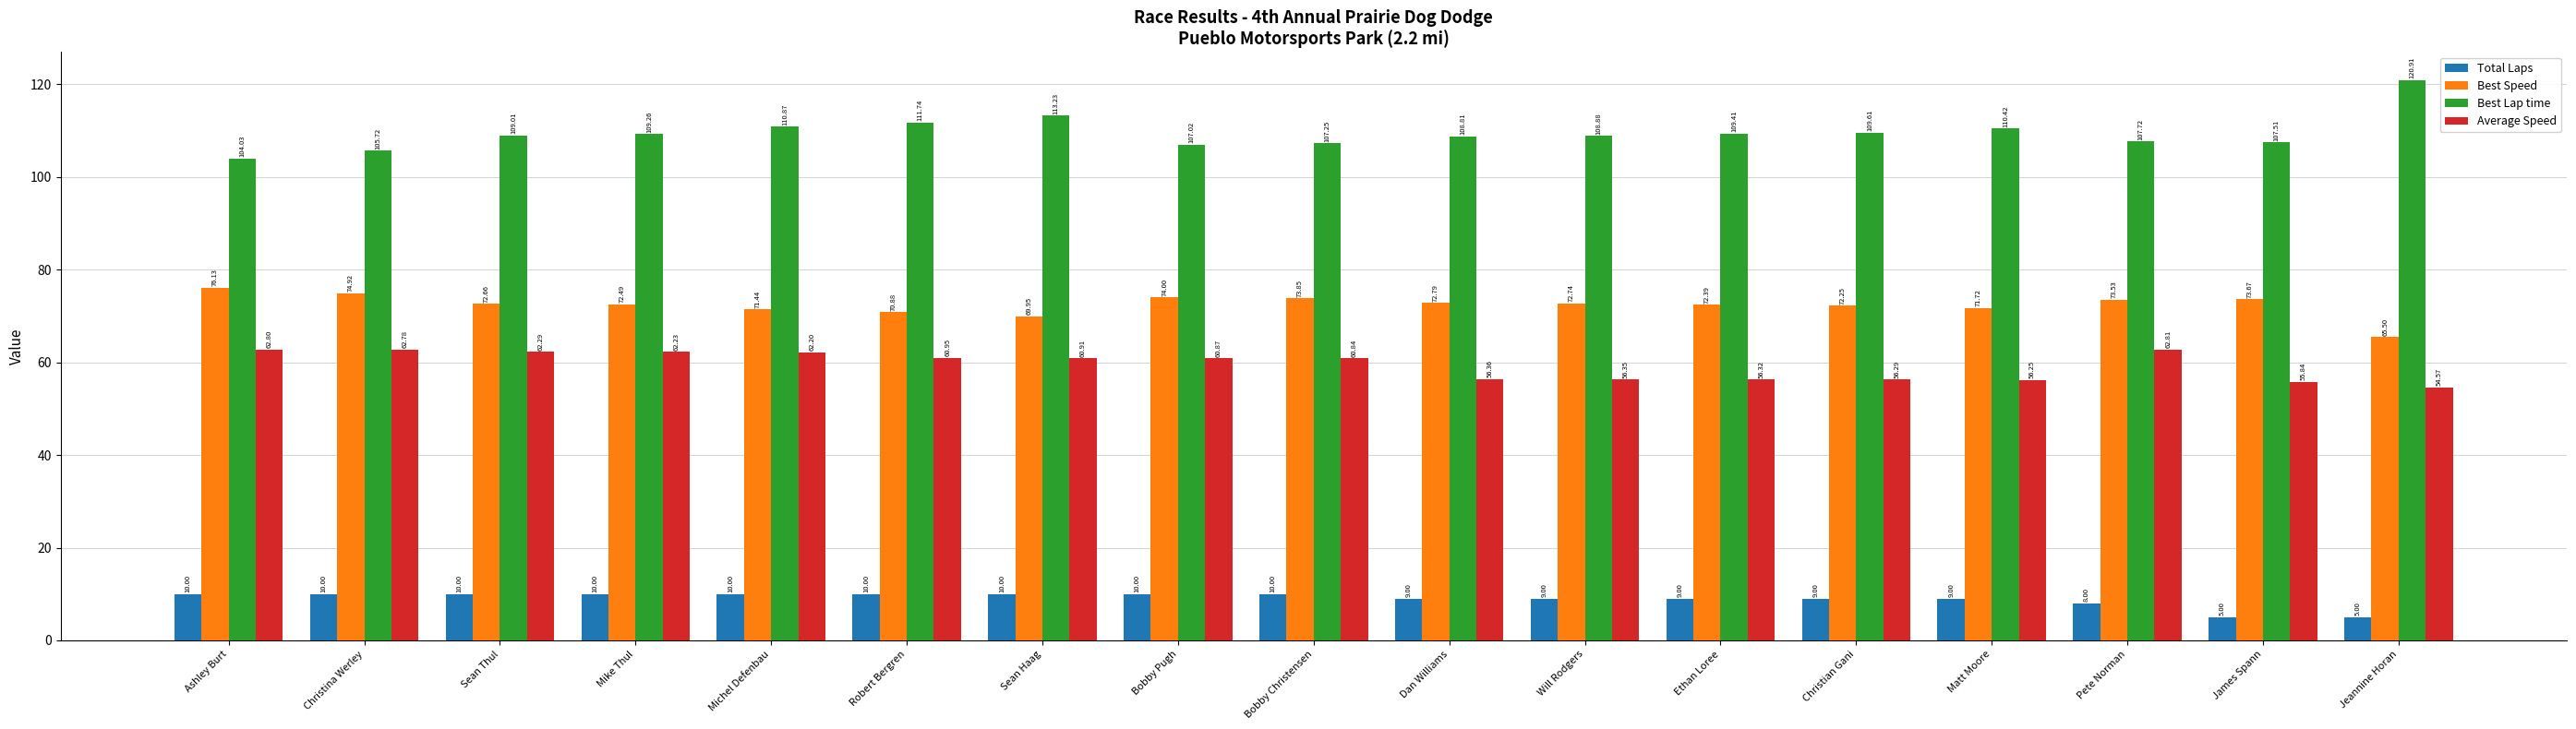

What is the total value across all series at Christian Gani?

247.2